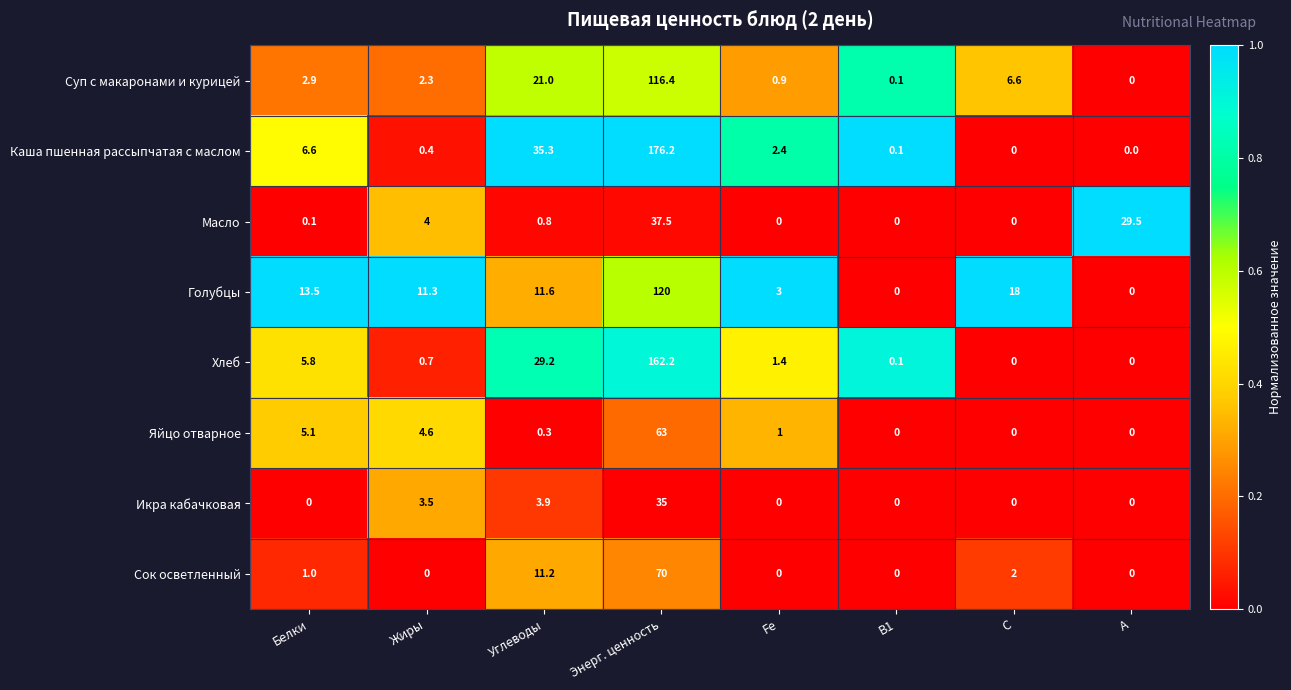

What is the total value across all series at Белки?

35.0